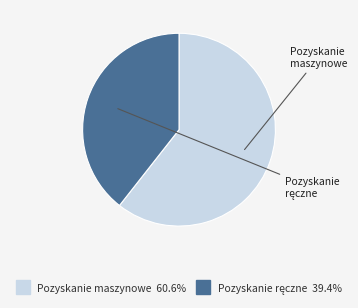

Does any single category account for the majority?

Yes